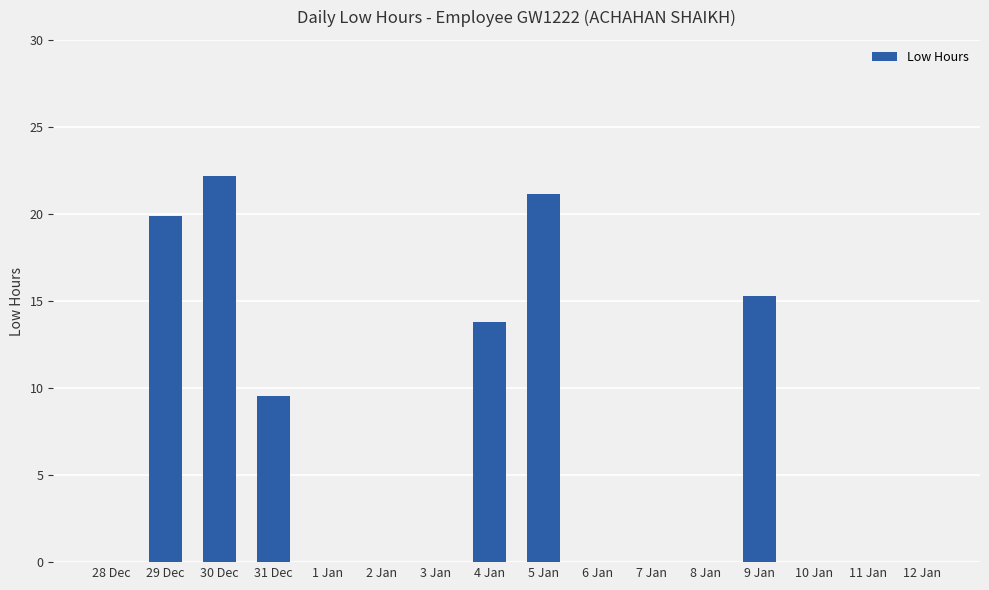

Which label corresponds to the largest value in the chart?

30 Dec